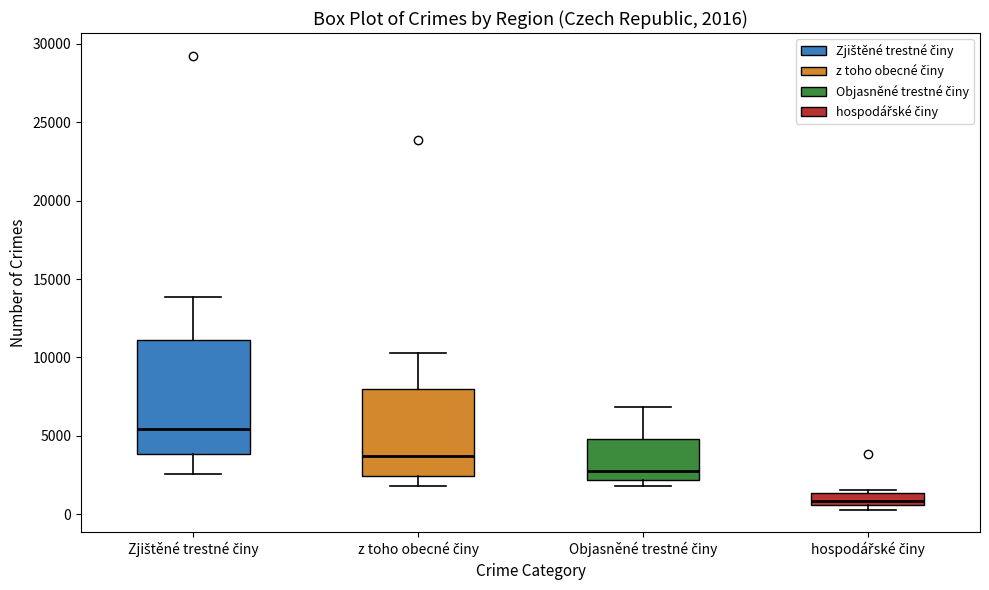

Which box has the lowest median line?

hospodářské činy